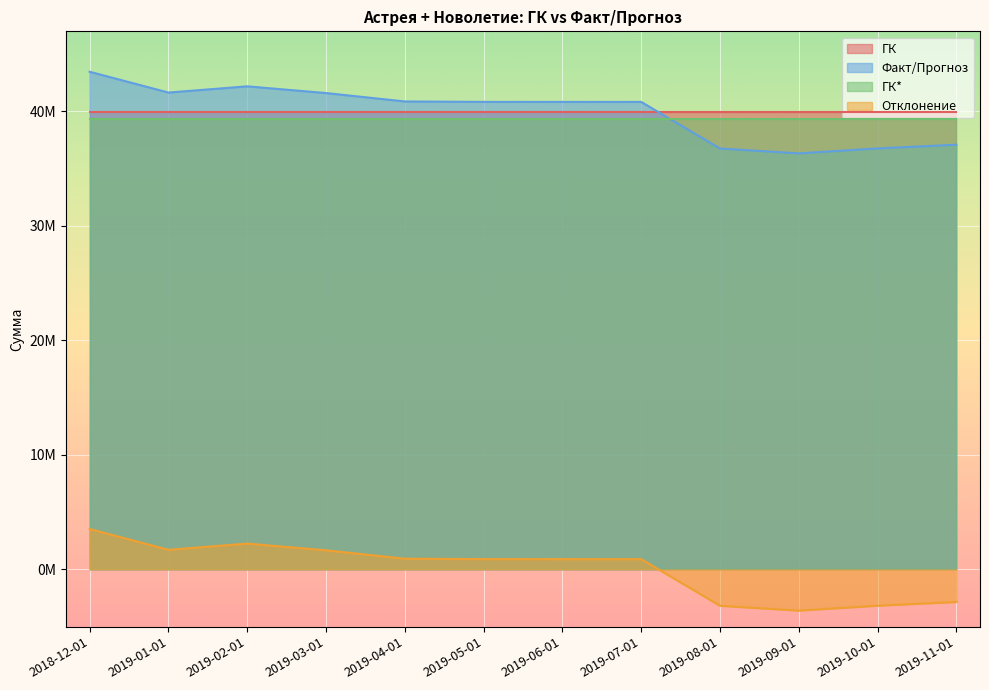

What is the sum of all Факт/Прогноз values?

479286452.2